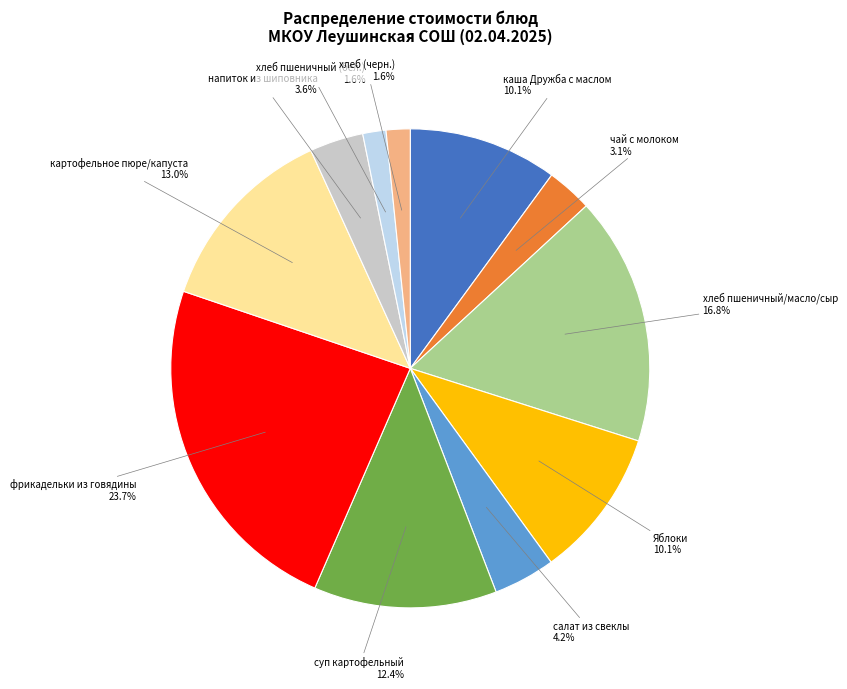

Is there a majority slice in this chart?

No